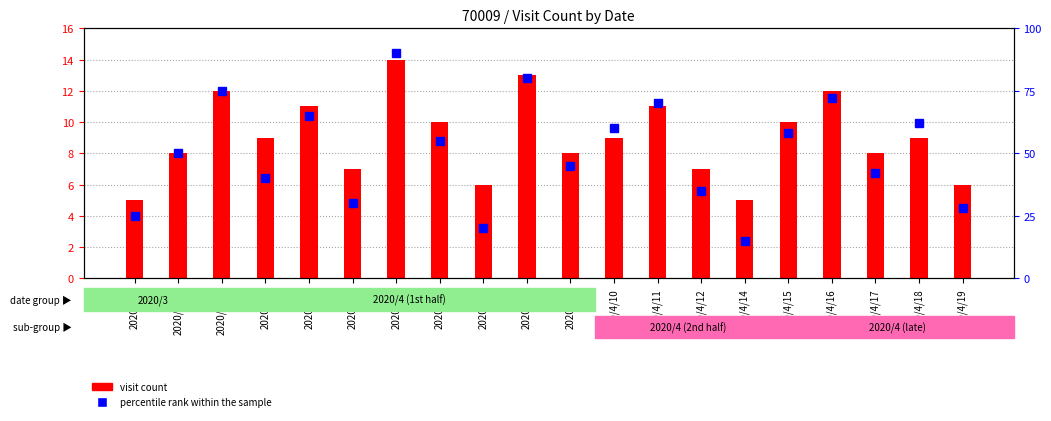

Which series has the largest total across all categories?

percentile rank within the sample